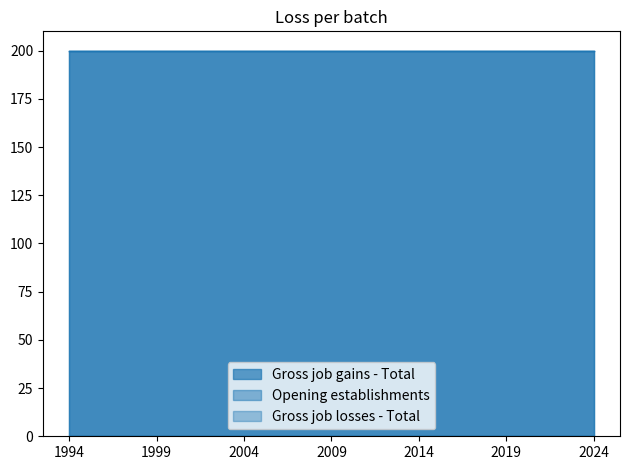

At which category is the sum across all series the highest?

1994